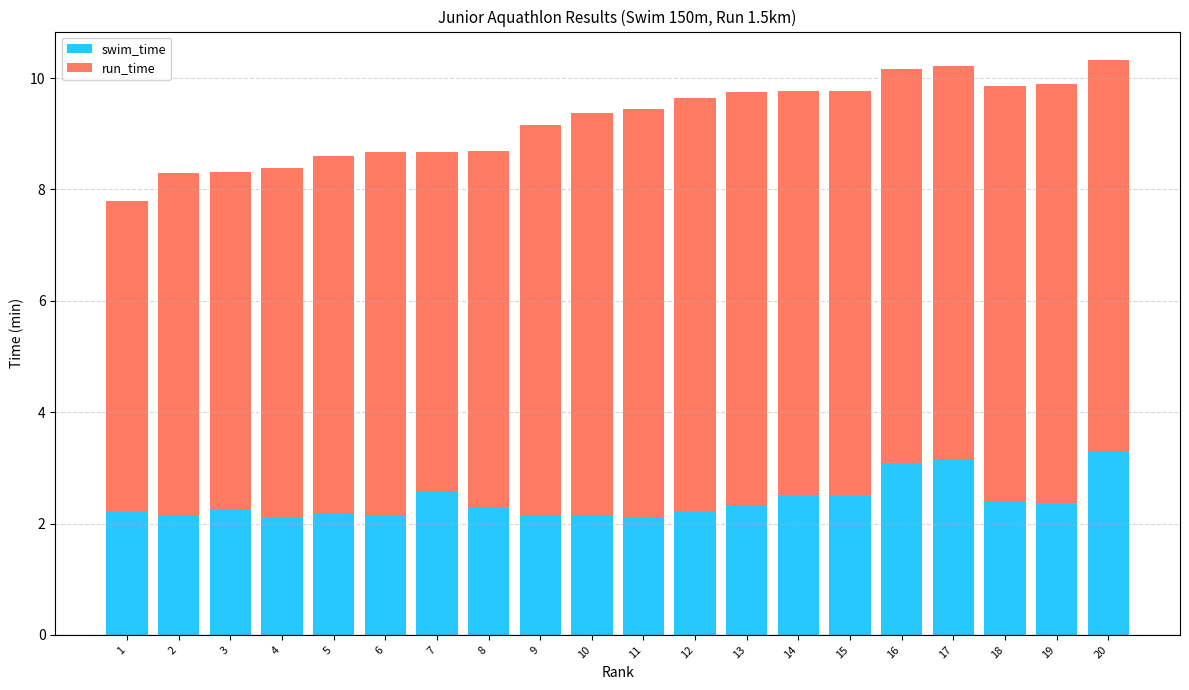

What is the total value across all series at 8?

8.7